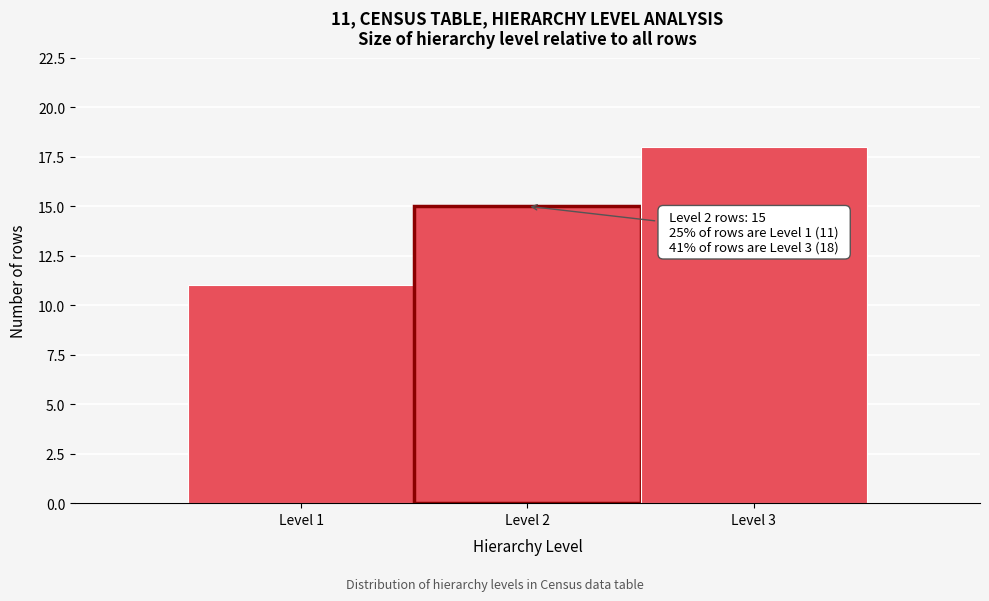

Over which range of the x-axis is the bar tallest?

2.5 to 3.5